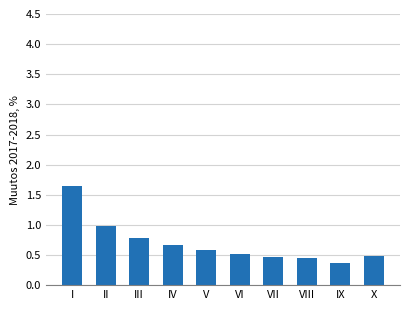

What is the difference between the maximum and minimum values?

1.3